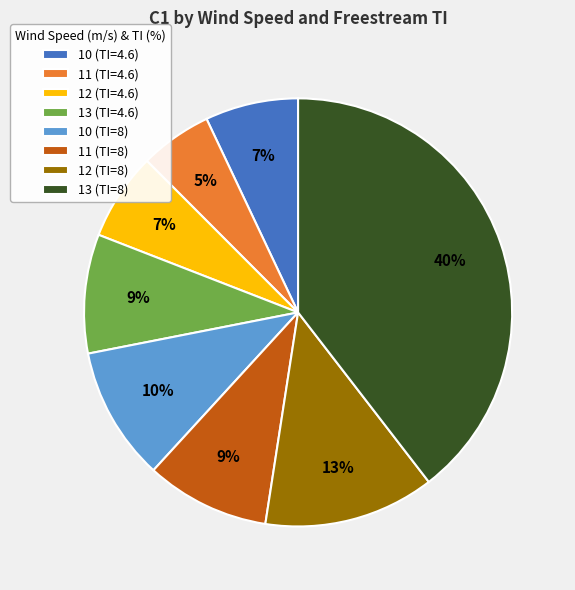

Do 10 (TI=8) and 10 (TI=4.6) together represent more than half of the pie?

No